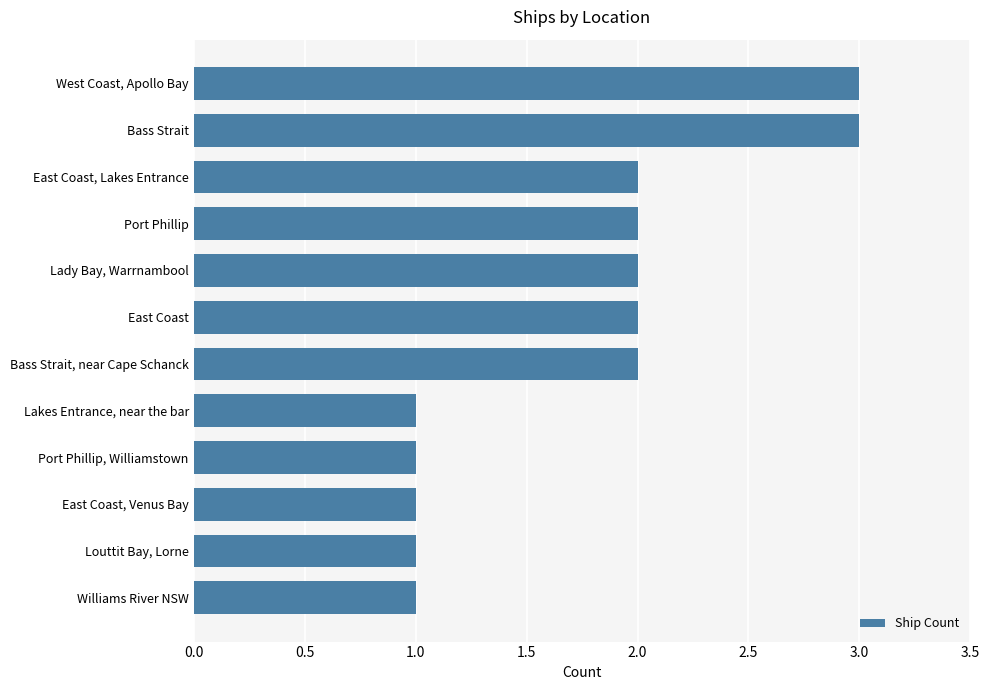

Read the value at Bass Strait.

3